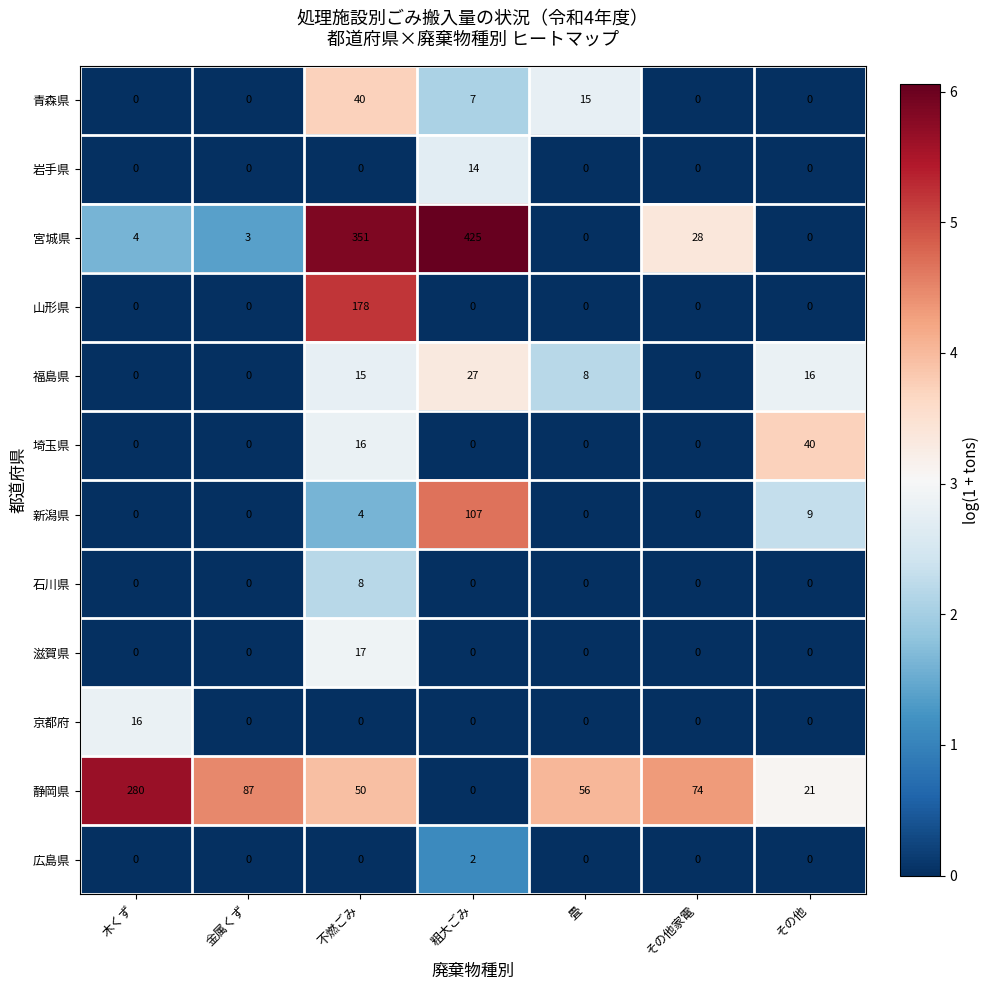

What is the maximum value shown in the chart?

425